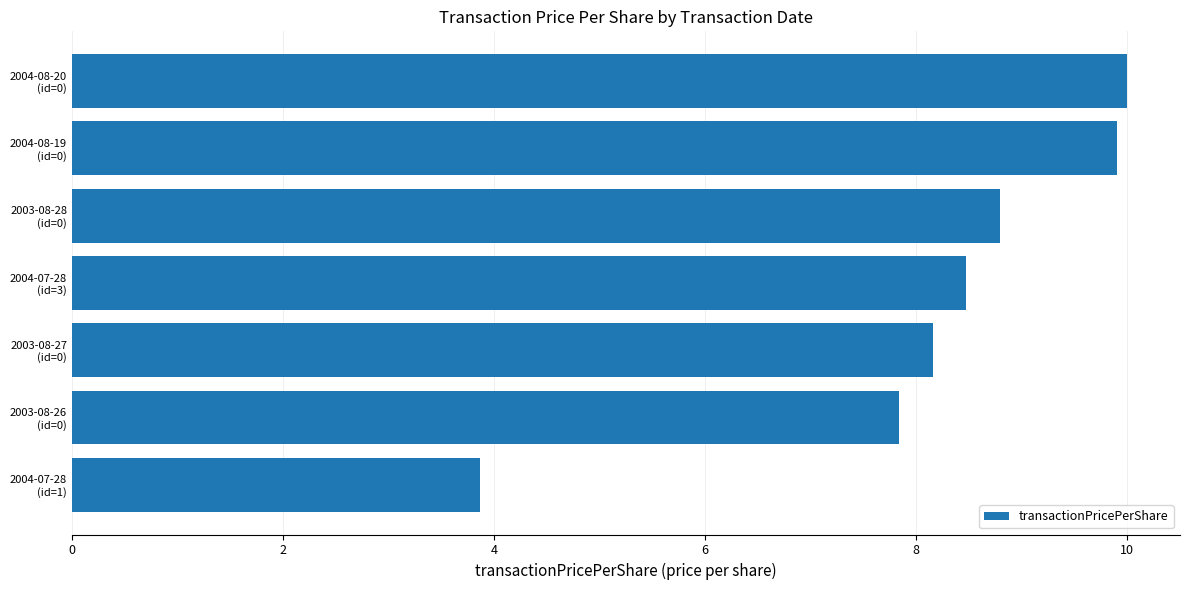

The chart shows a value of 8.8 at 2003-08-28 (id=0). True or false?

True